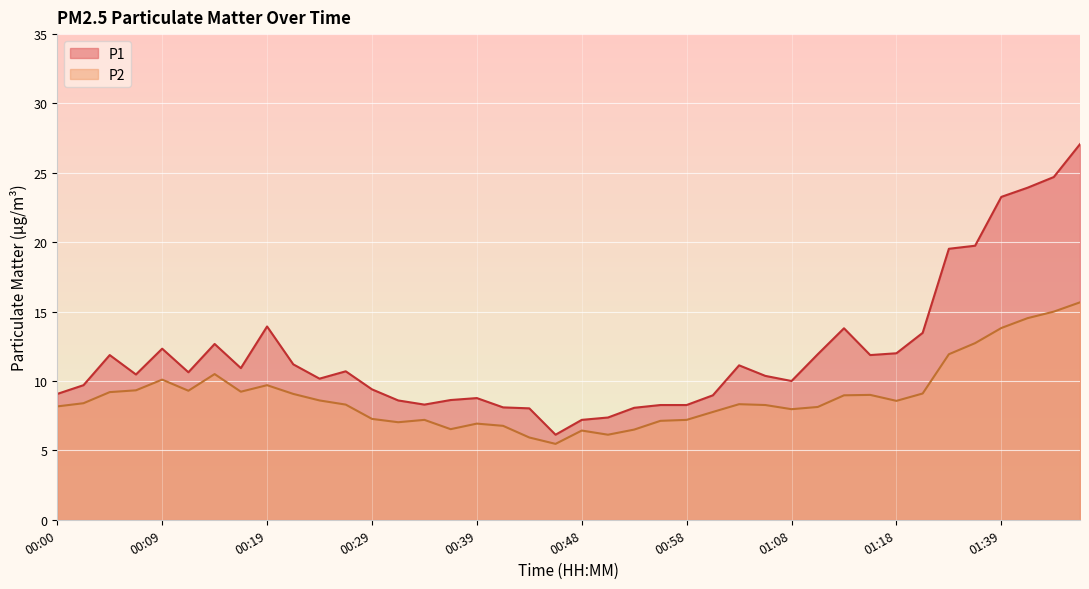

True or false: P2 and P1 cross at least once.

False